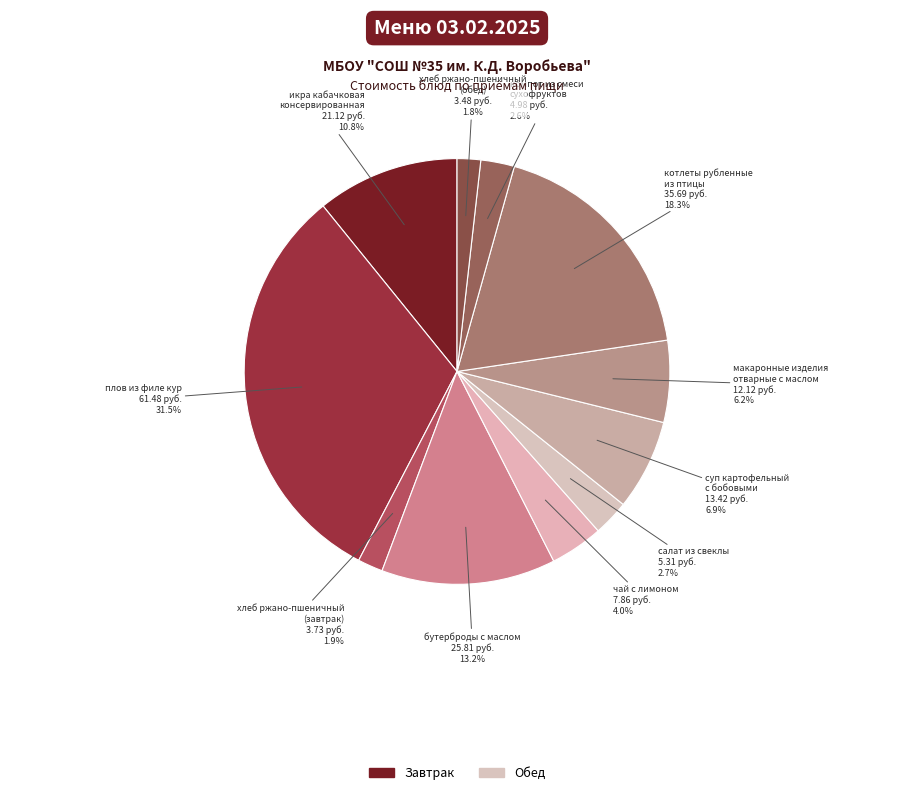

How many segments does this pie chart have?

11